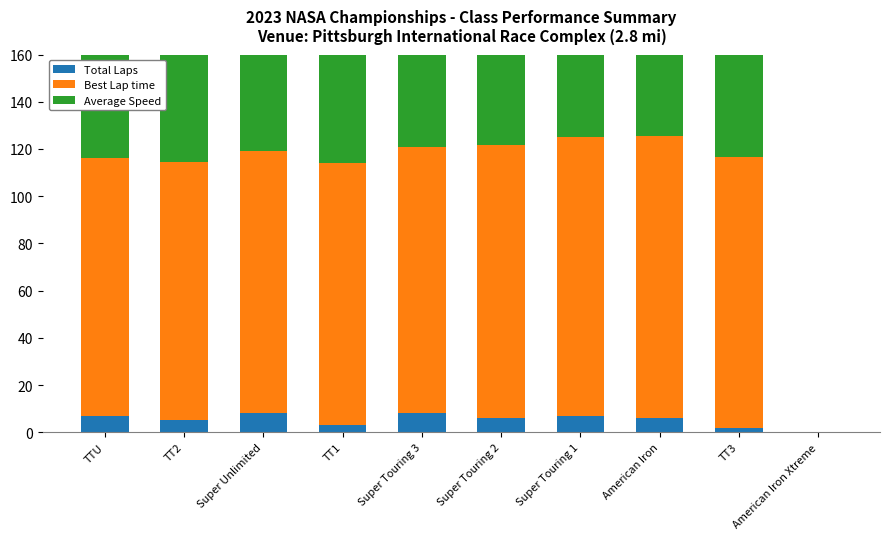

What is the label of the 3rd bar from the right?

American Iron